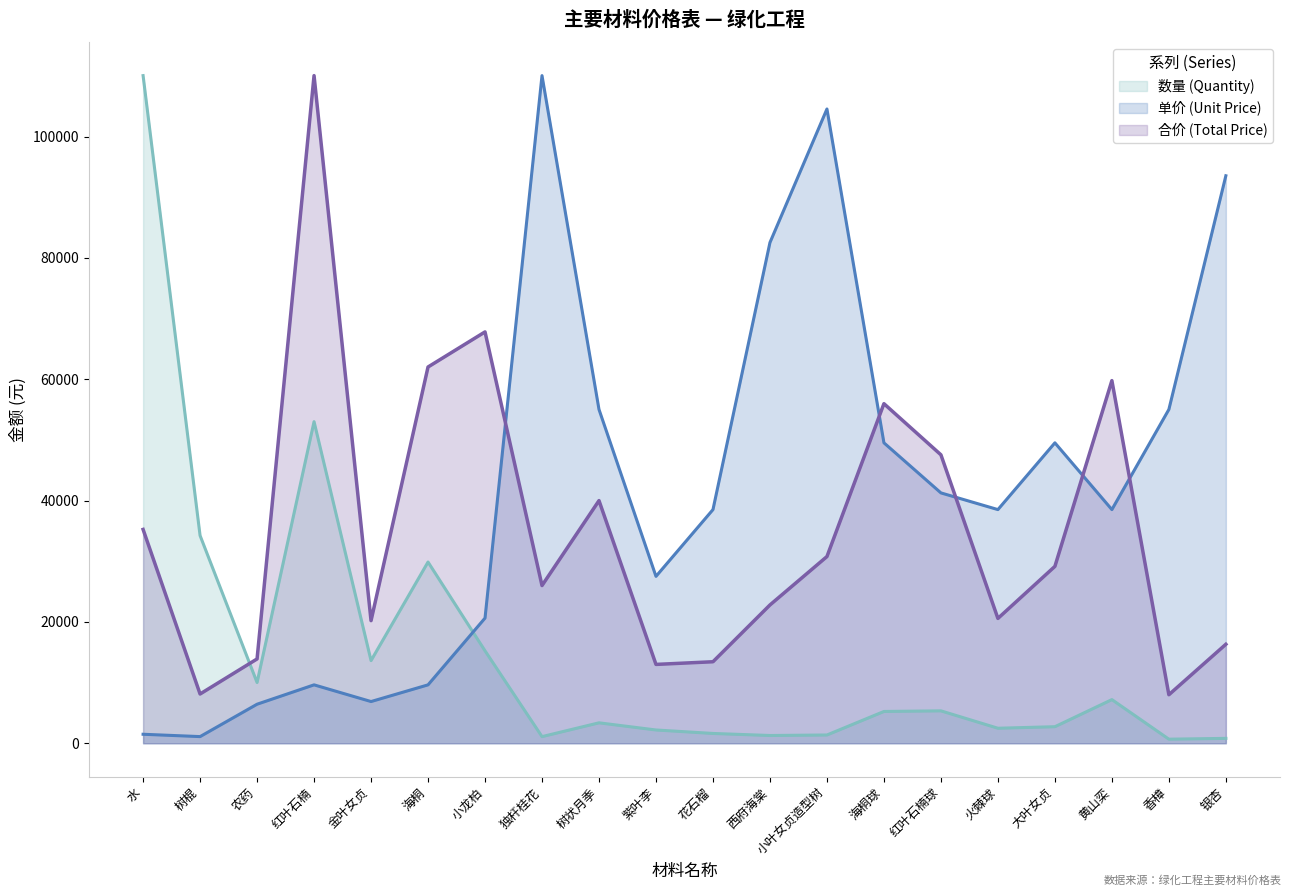

What is the difference between the maximum and minimum values in the 合价 (Total Price) series?

102056.8